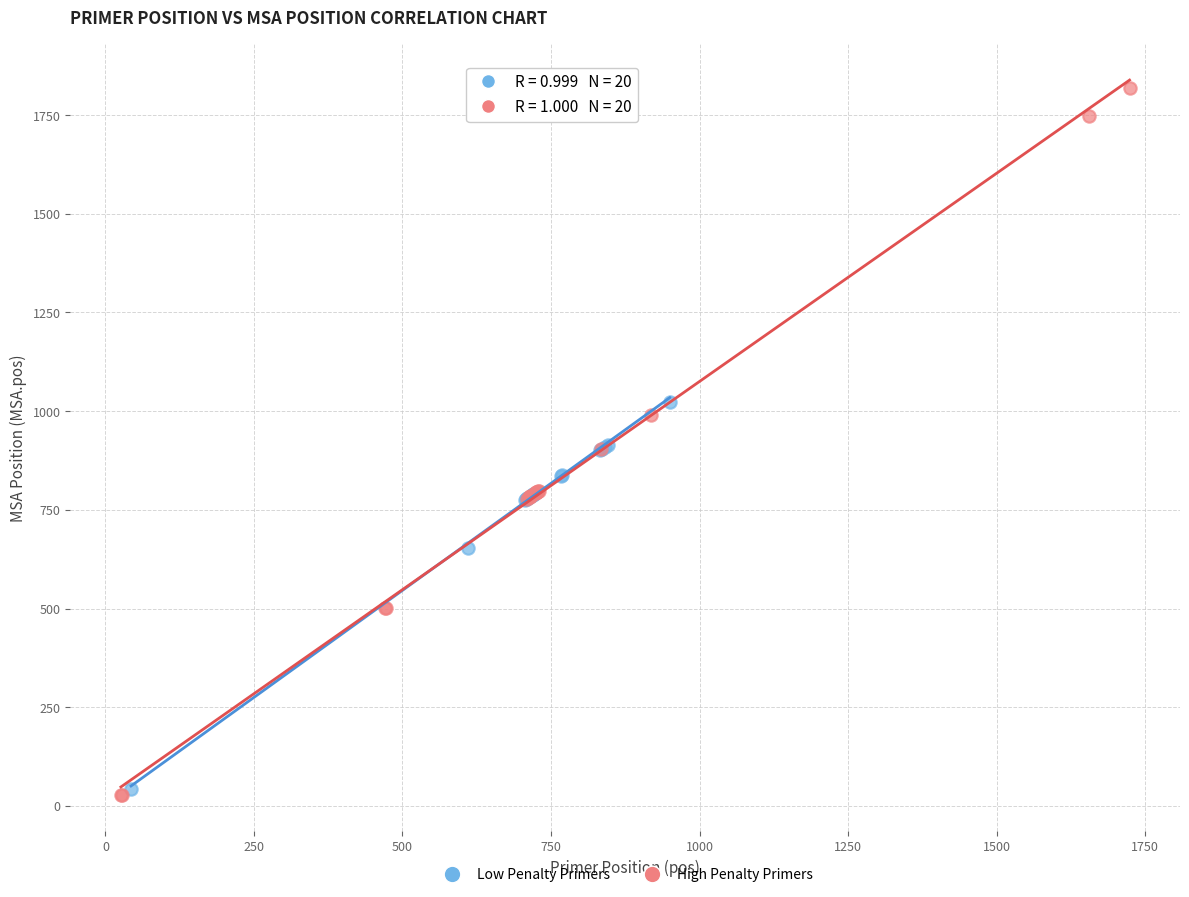

Which series reaches the maximum Y coordinate?

High Penalty Primers